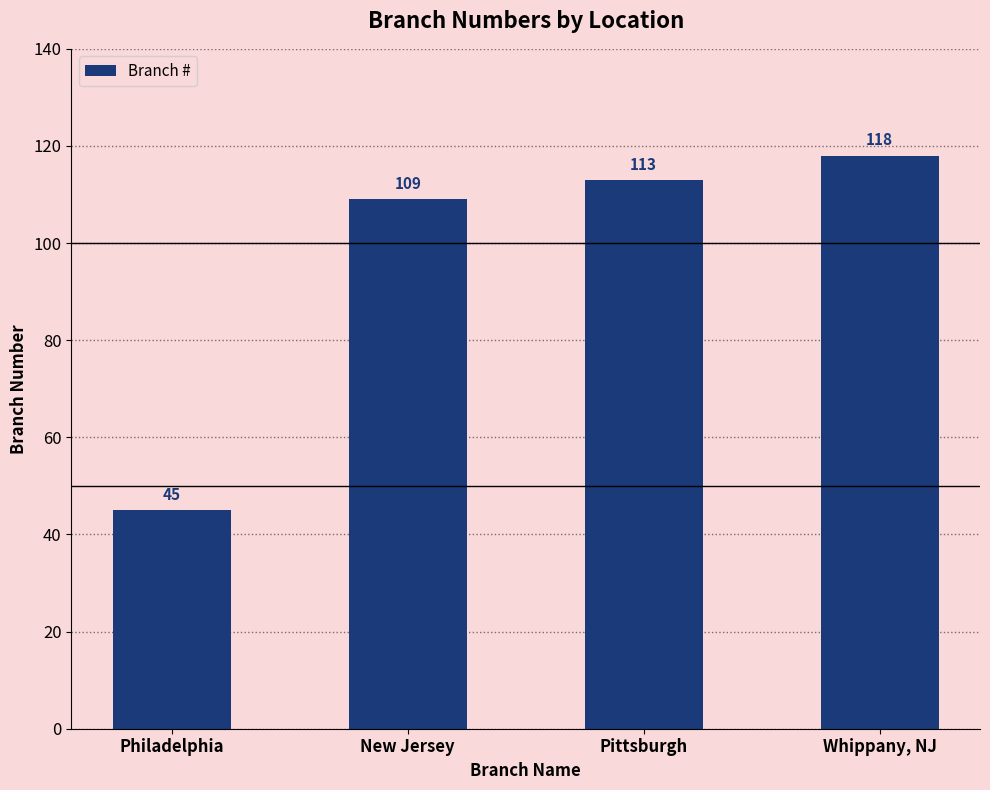

Reading left to right, what are all the values shown in this chart?

Philadelphia=45	New Jersey=109	Pittsburgh=113	Whippany, NJ=118